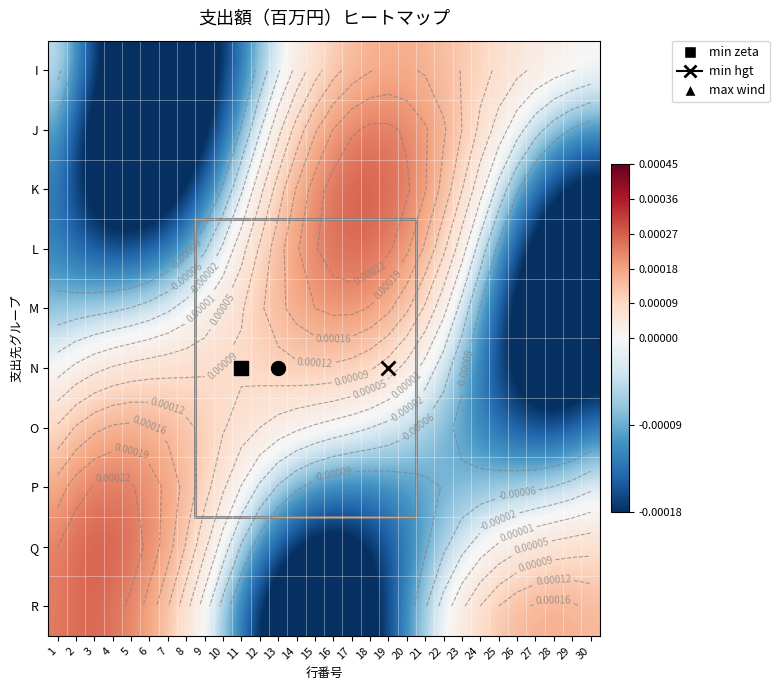

At 4, list the series in order from largest to smallest.

Q, R, P, O, N, M, L, I, K, J